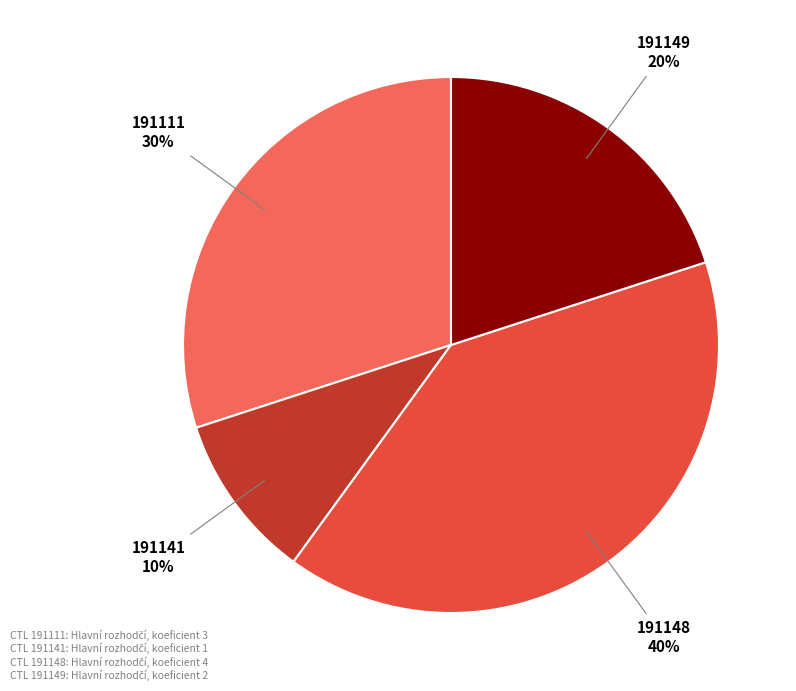

Count the number of slices in the pie.

4